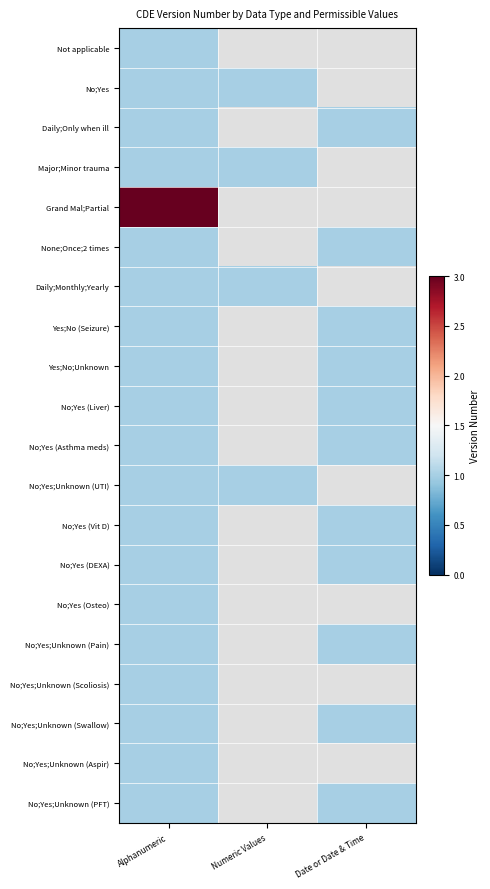

Count the number of data series in this chart.

20